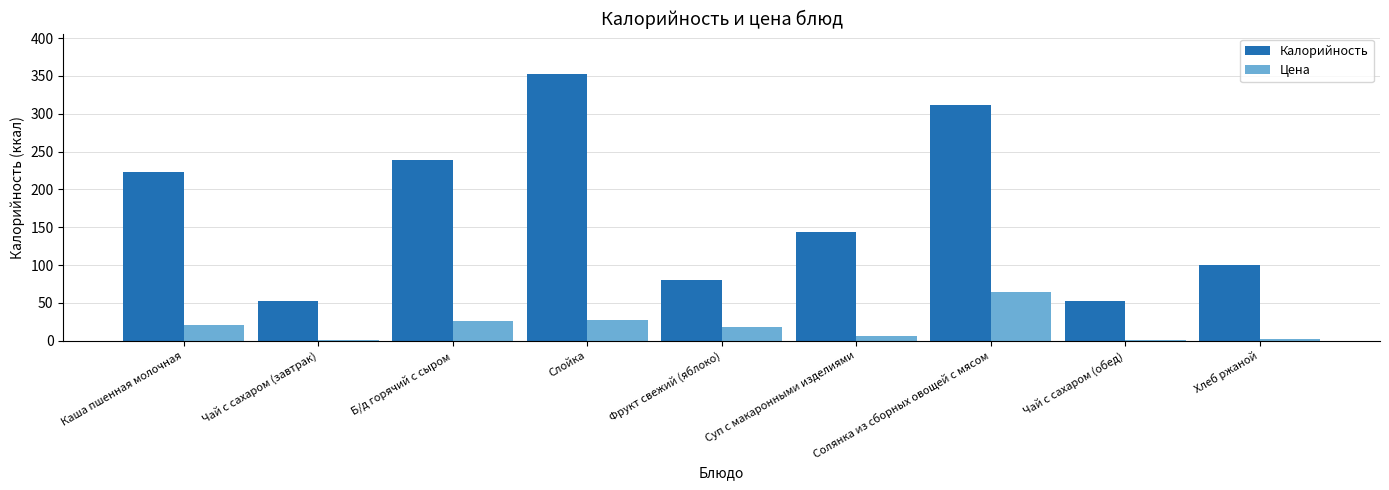

The Калорийность series shows 223.0 at Каша пшенная молочная. True or false?

True